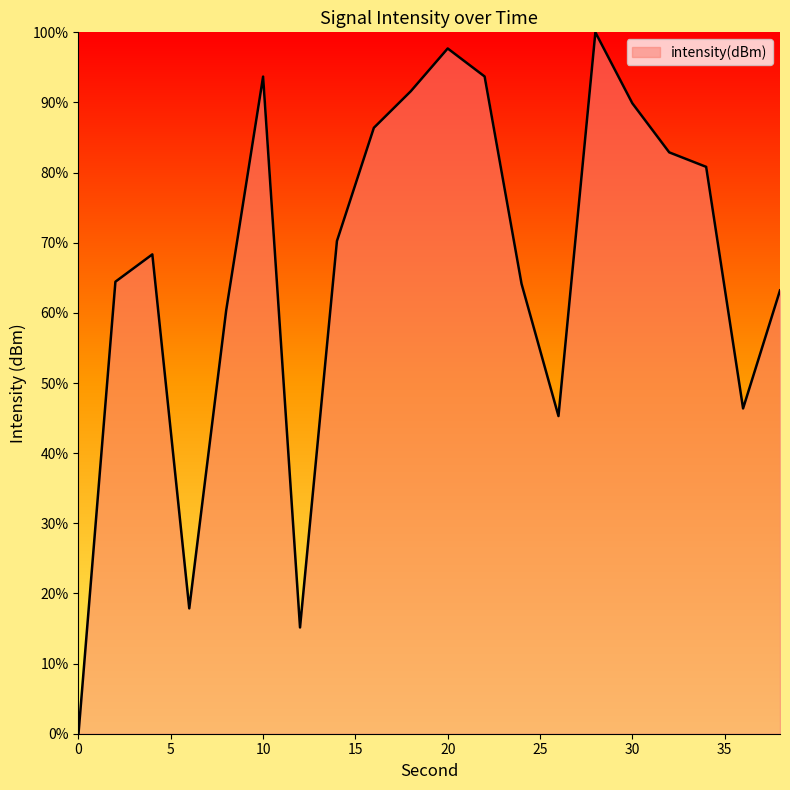

What is the greatest value displayed?

100.0